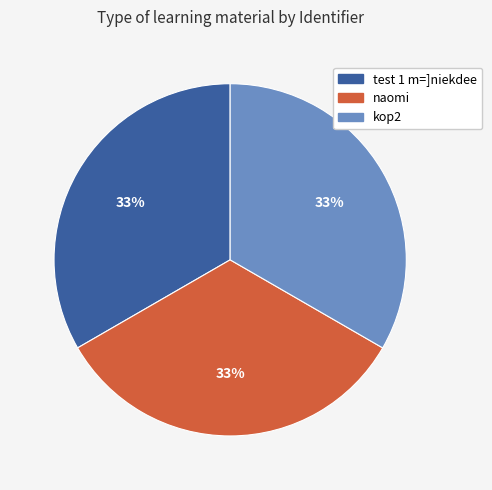

To the nearest percent, what is the average slice percentage?

33%